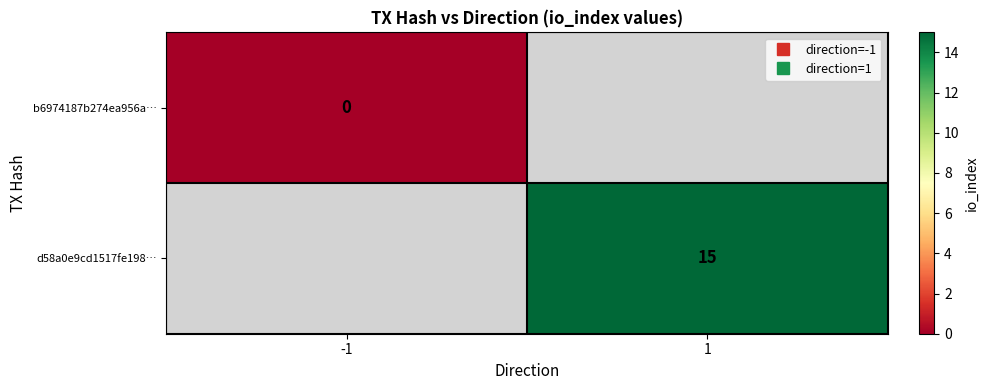

At how many categories does at least one series exceed 1?

1